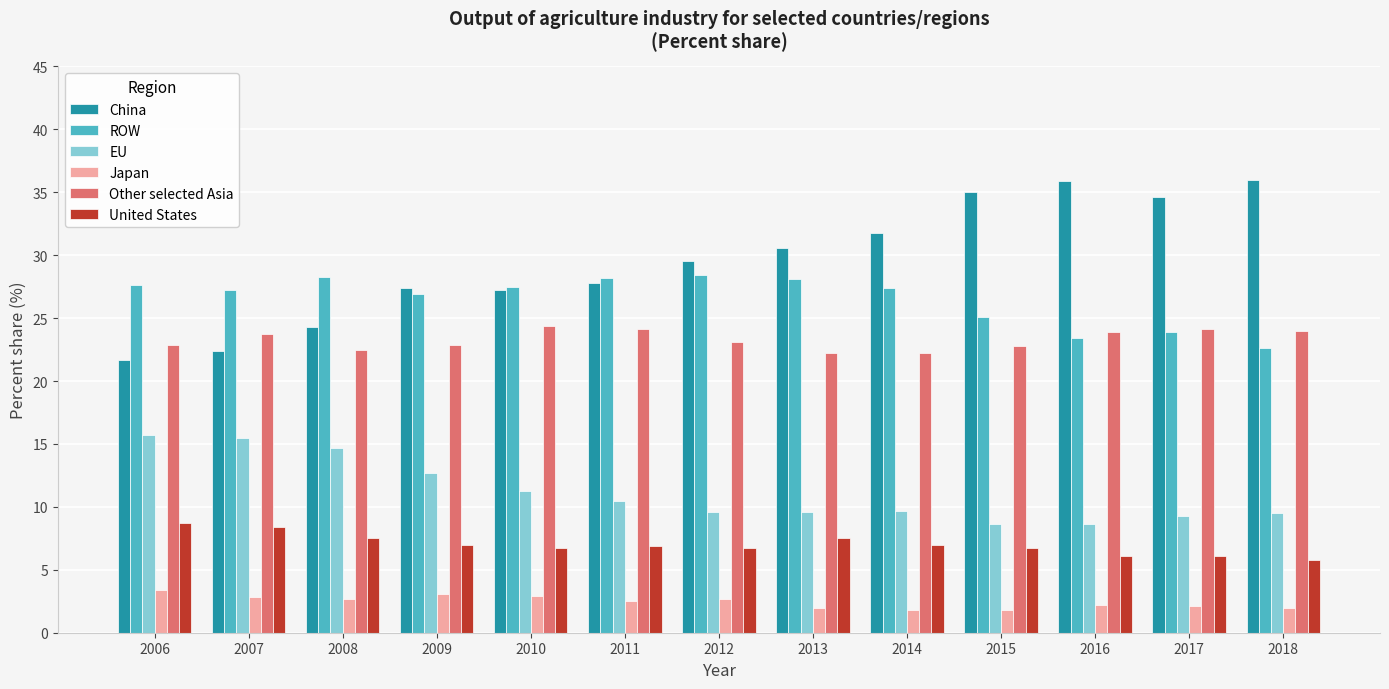

What is the minimum value shown in the chart?

1.8